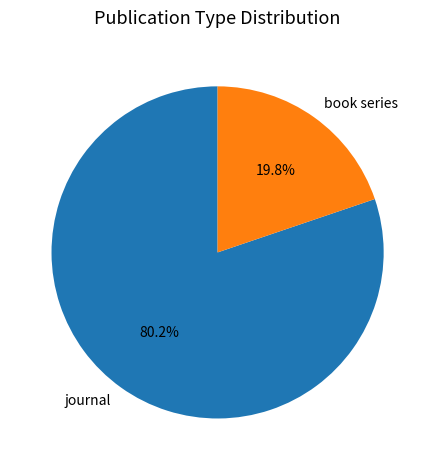

Which has a higher value, book series or journal?

journal